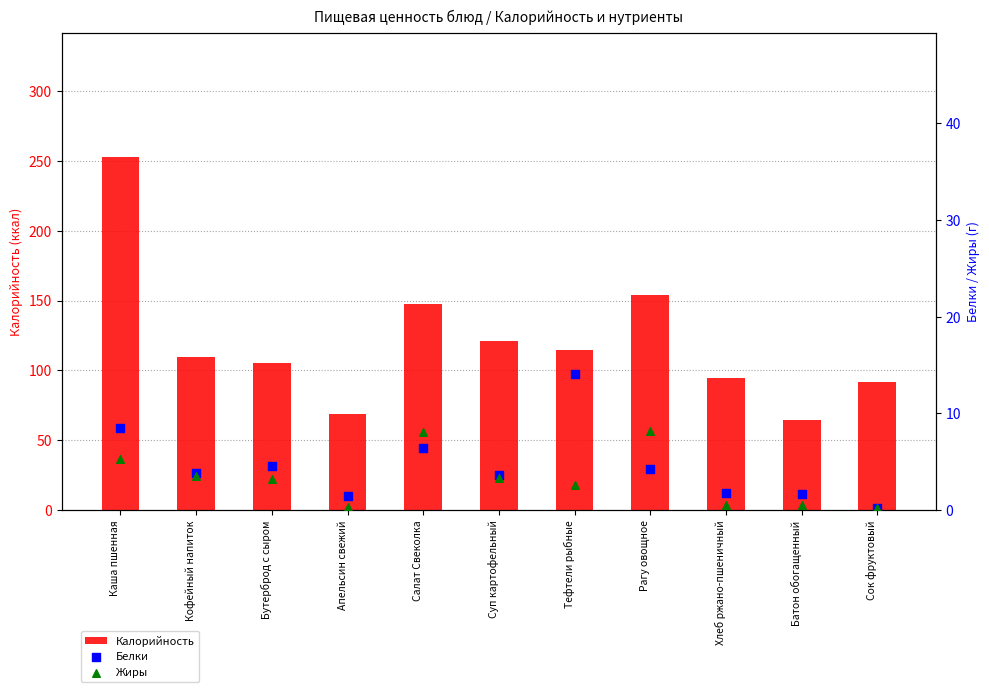

Is the value of Калорийность at Каша пшенная greater than the value of Белки at Рагу овощное?

Yes